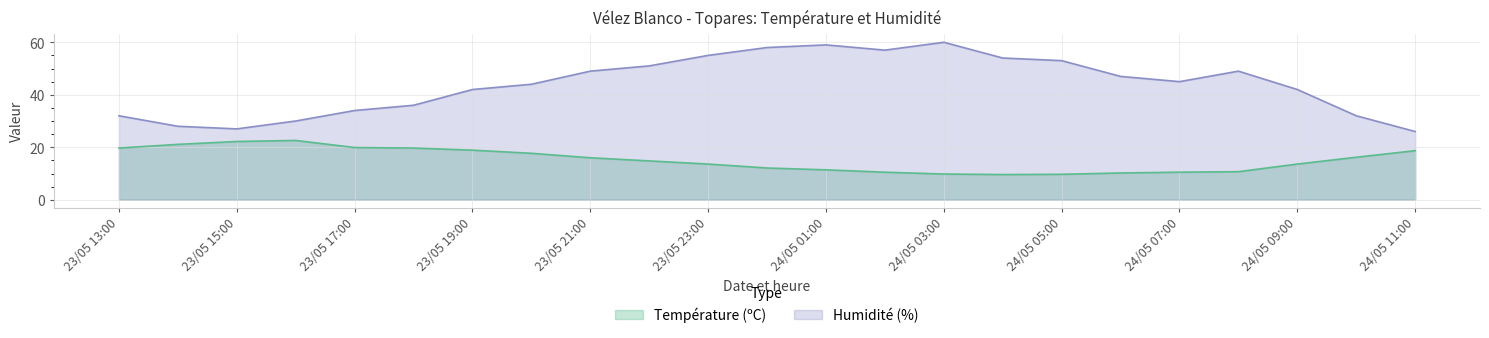

How many lines are shown in the chart?

2